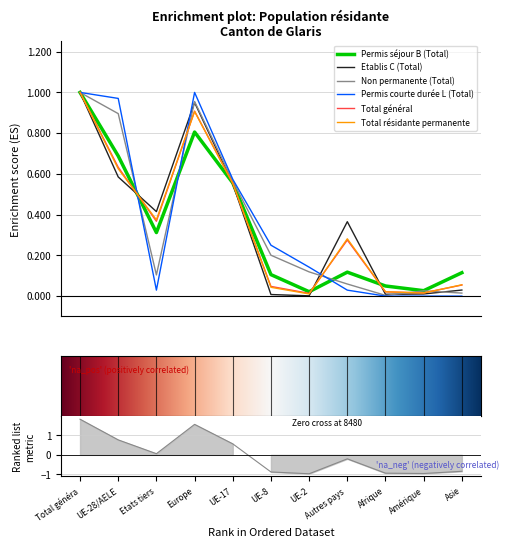

Does the chart display data point markers on the line(s)?

No